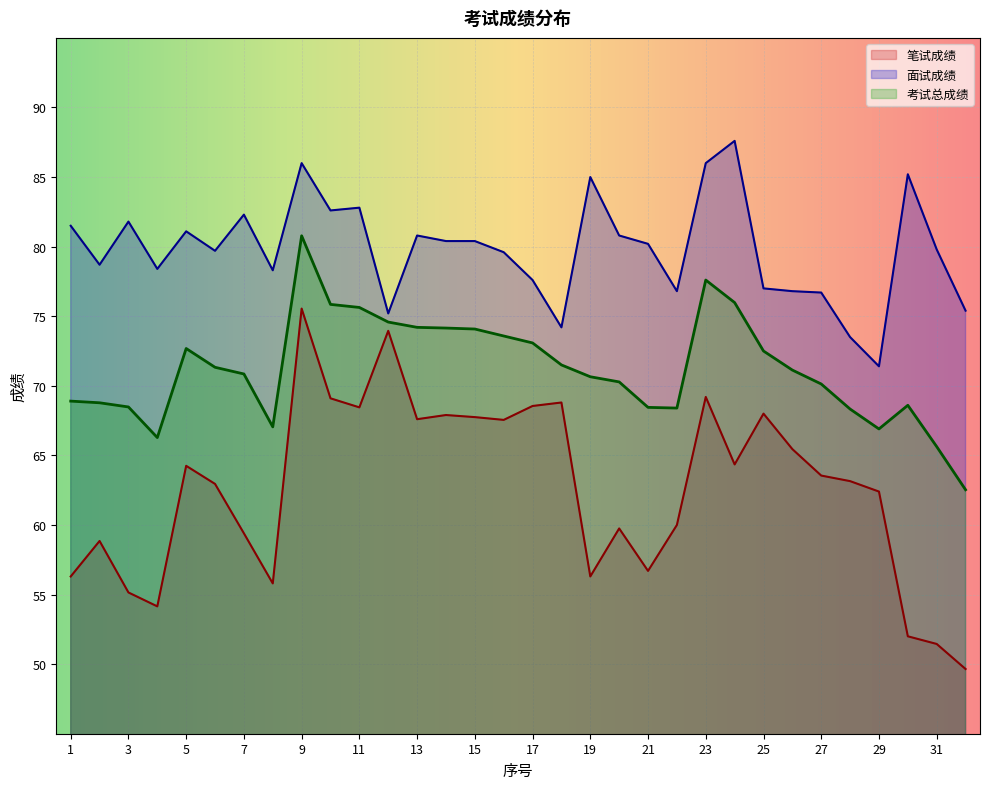

What is the value of the 考试总成绩 point at the 3rd from the left?

68.5